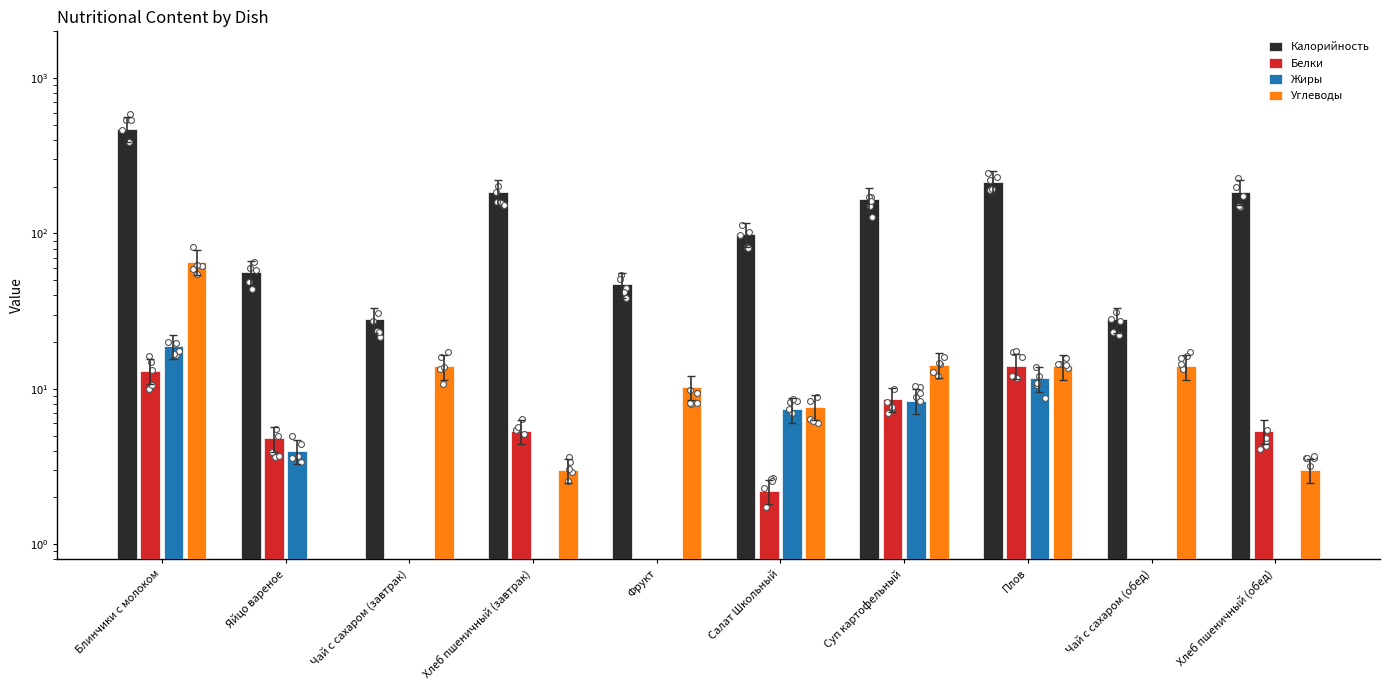

What are all the series names shown in the legend?

Калорийность, Белки, Жиры, Углеводы